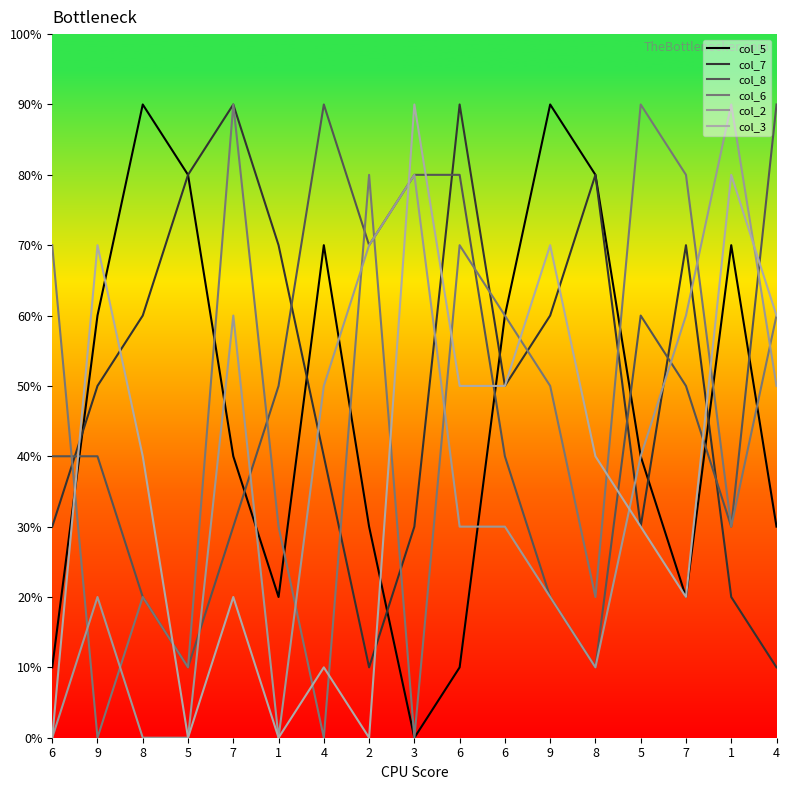

Does the chart have visible grid lines?

No